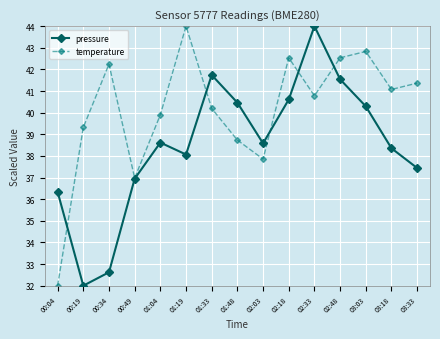

What is the spread (max minus min) of values at 00:19?

7.3